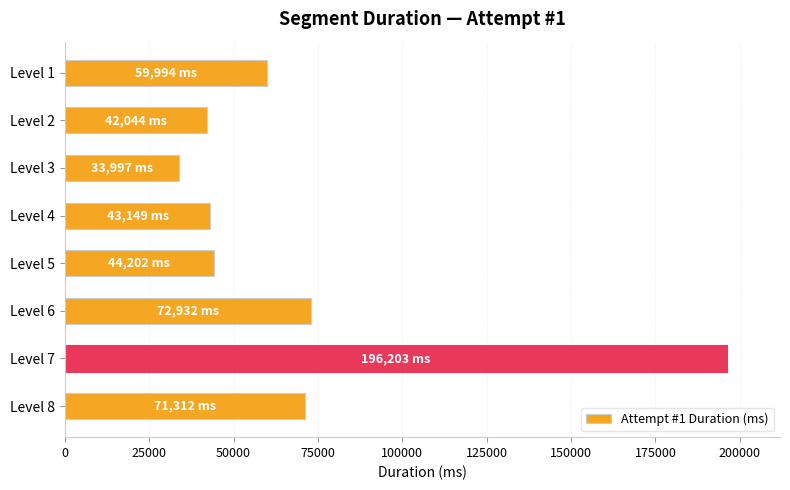

The value at Level 7 is 331986. True or false?

False